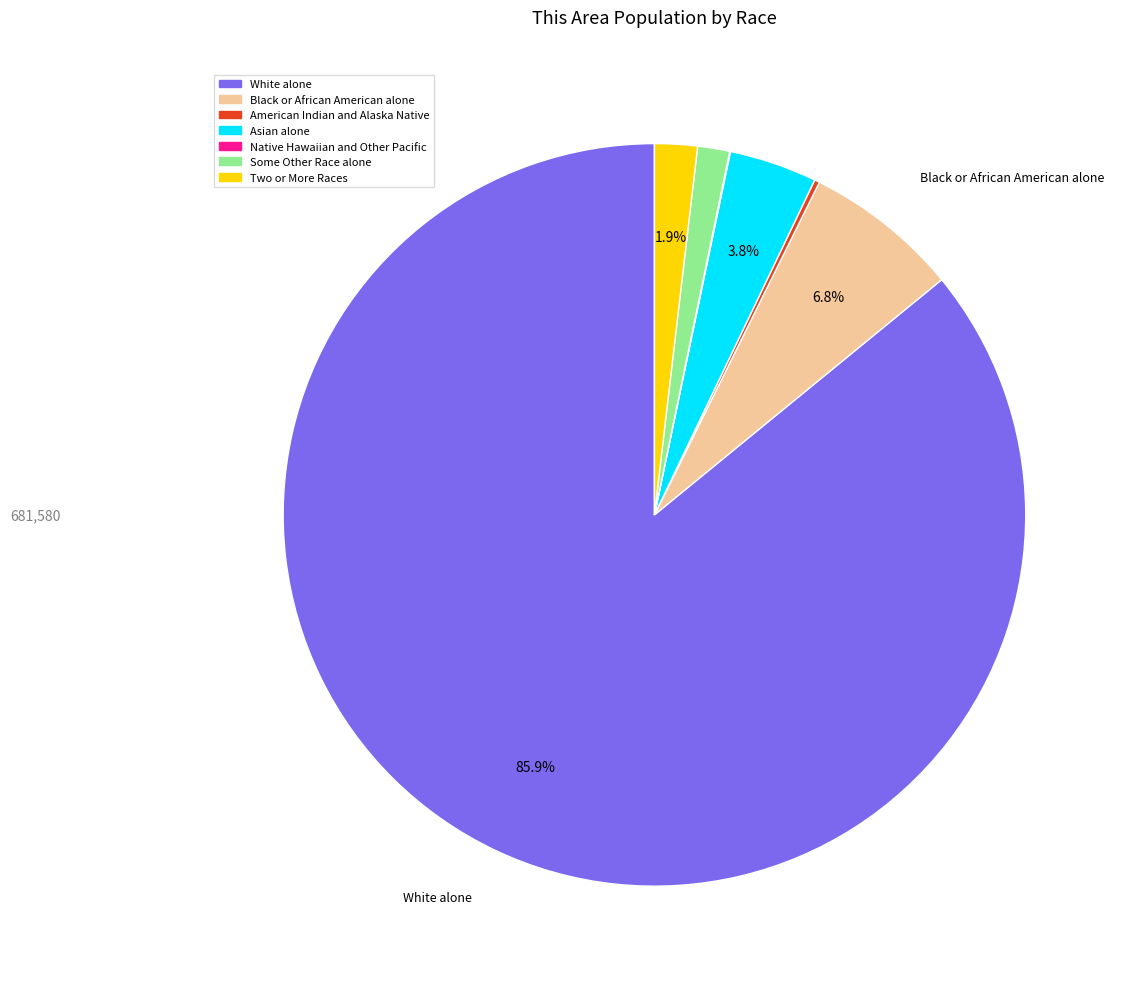

To the nearest percent, what portion does Black or African American alone represent?

7%